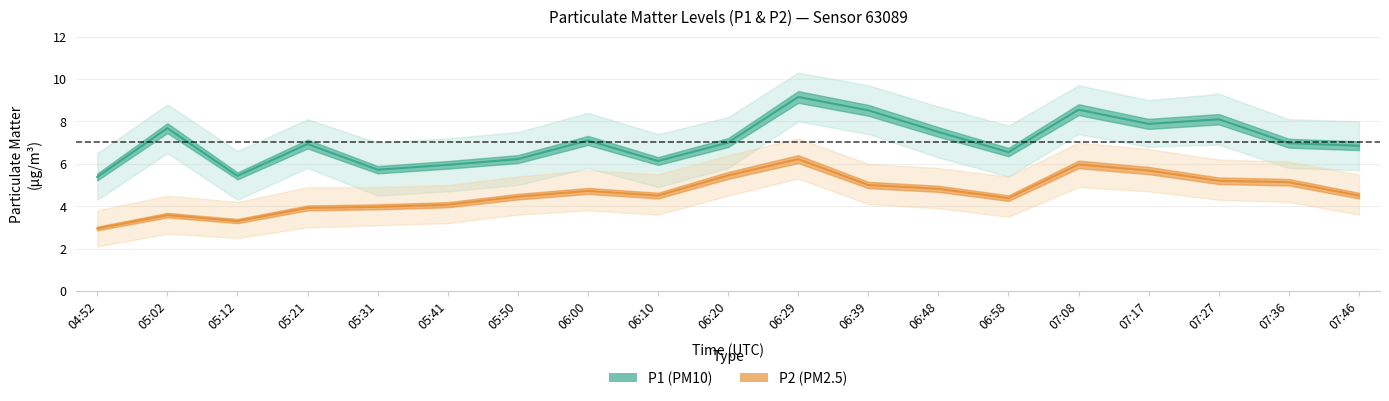

What is the difference between the maximum and second lowest values in the P1 series?

3.7